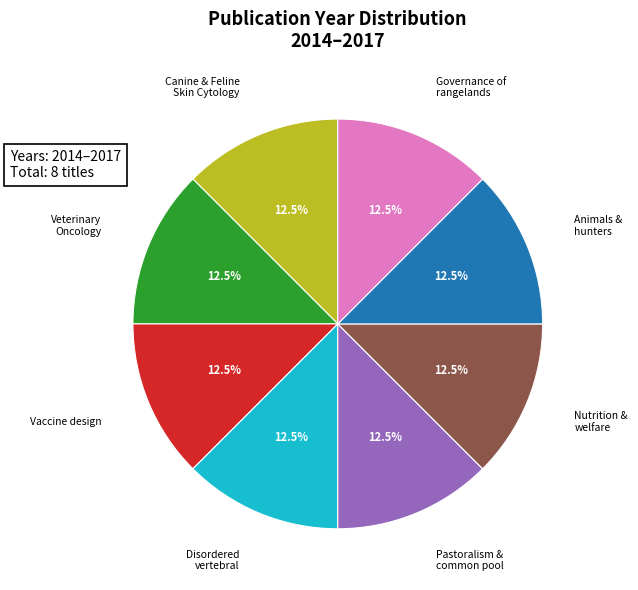

Combined, what portion of the pie is Canine & Feline Skin Cytology and Governance of rangelands?

25.0%